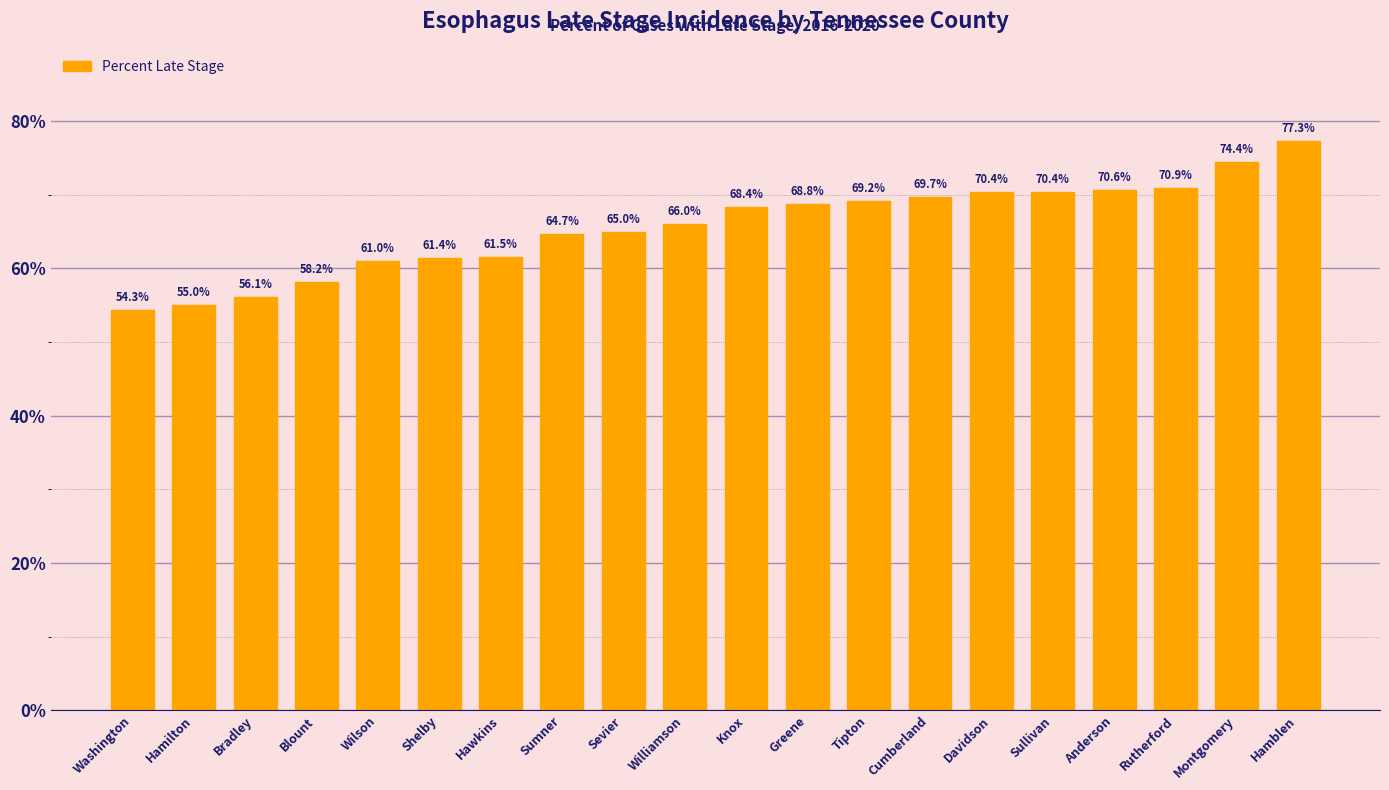

True or false: the data shows 61.4 at Shelby.

True